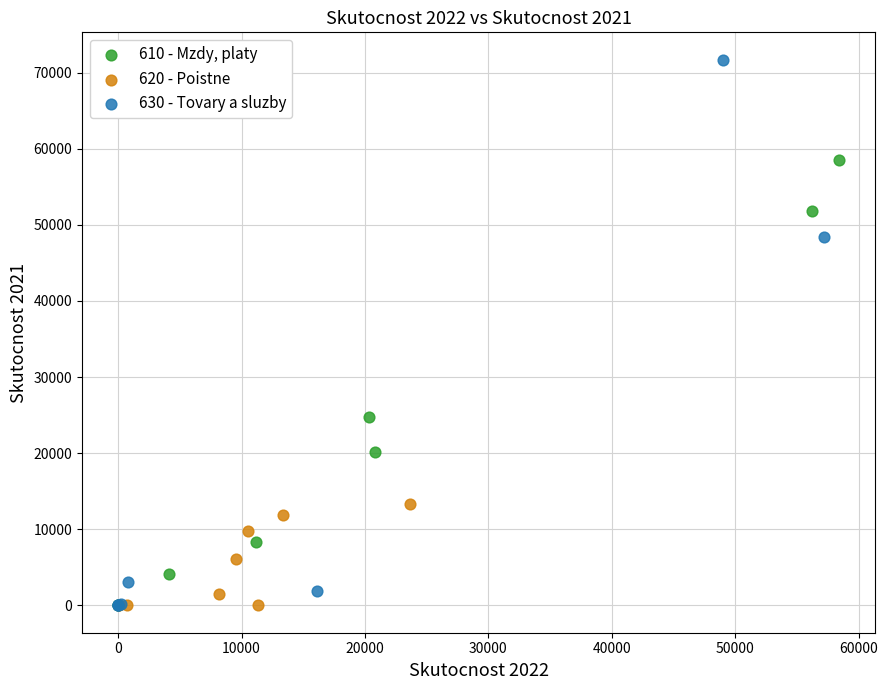

Which series reaches the maximum Y coordinate?

630 - Tovary a sluzby